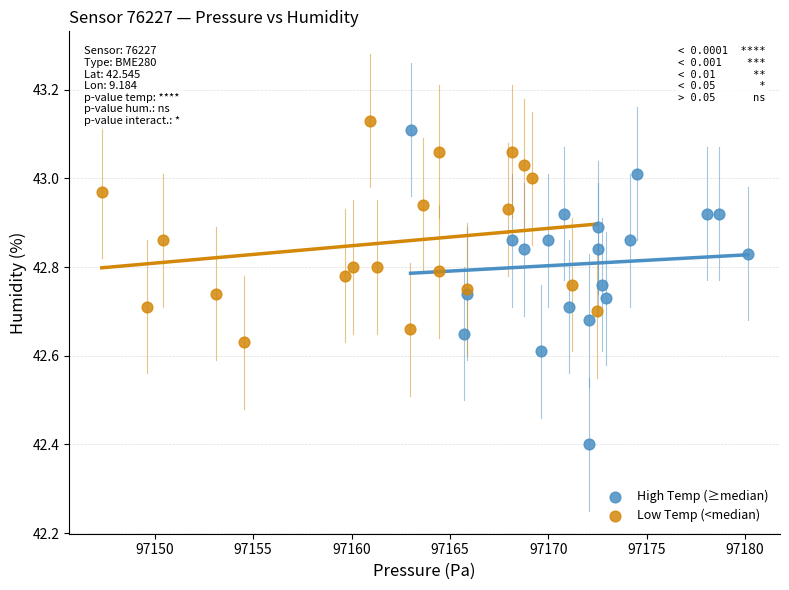

Which series has the largest Y range (max minus min)?

High Temp (≥median)